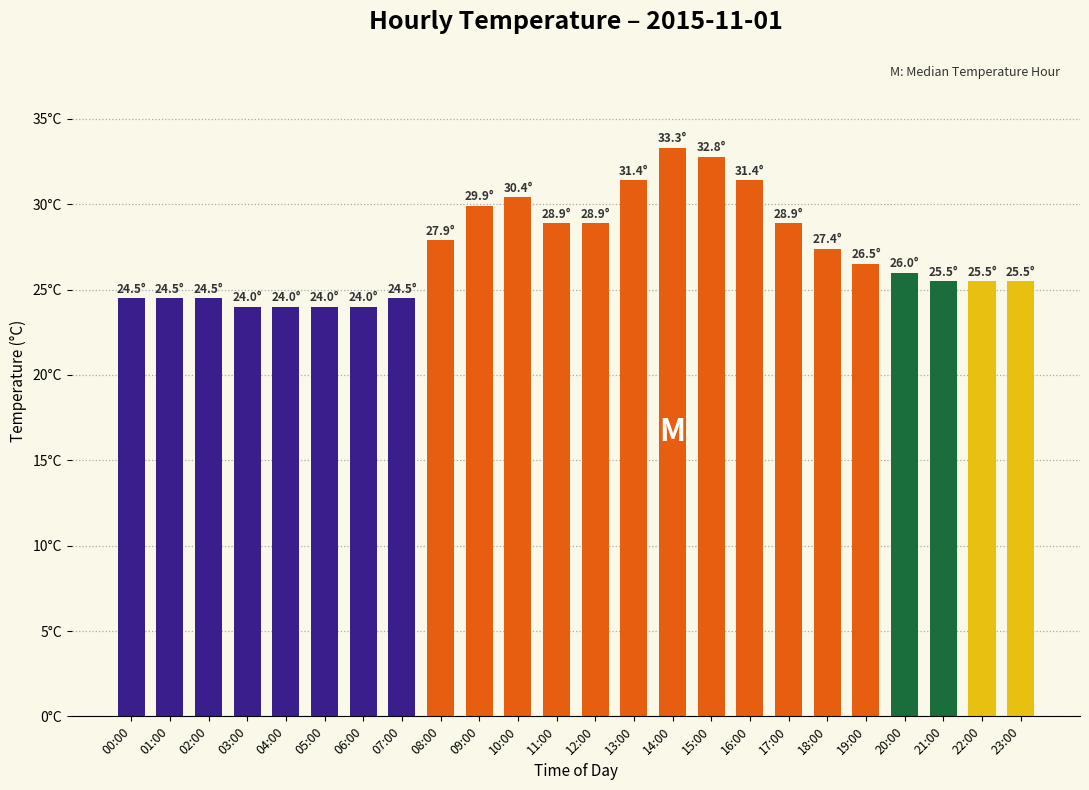

Does the chart contain any negative values?

No